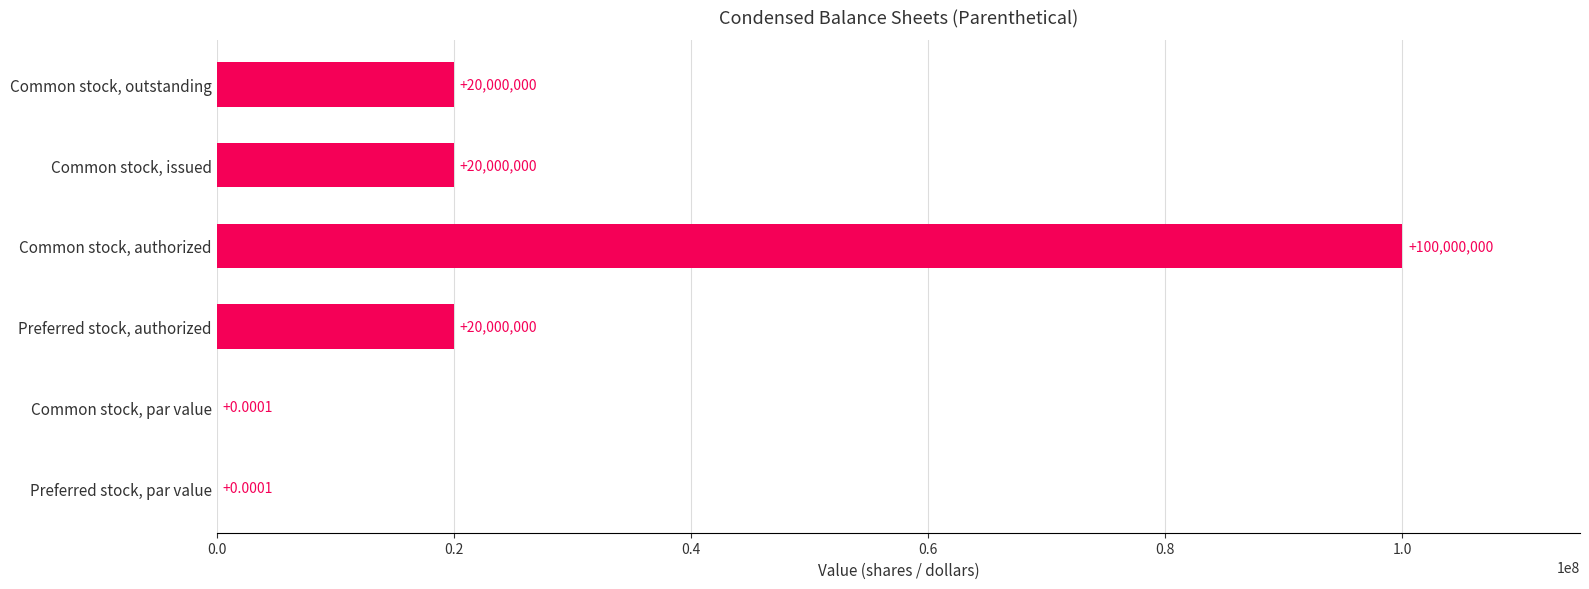

What is the ratio of the value at Common stock, outstanding to the value at Common stock, issued?

1.0